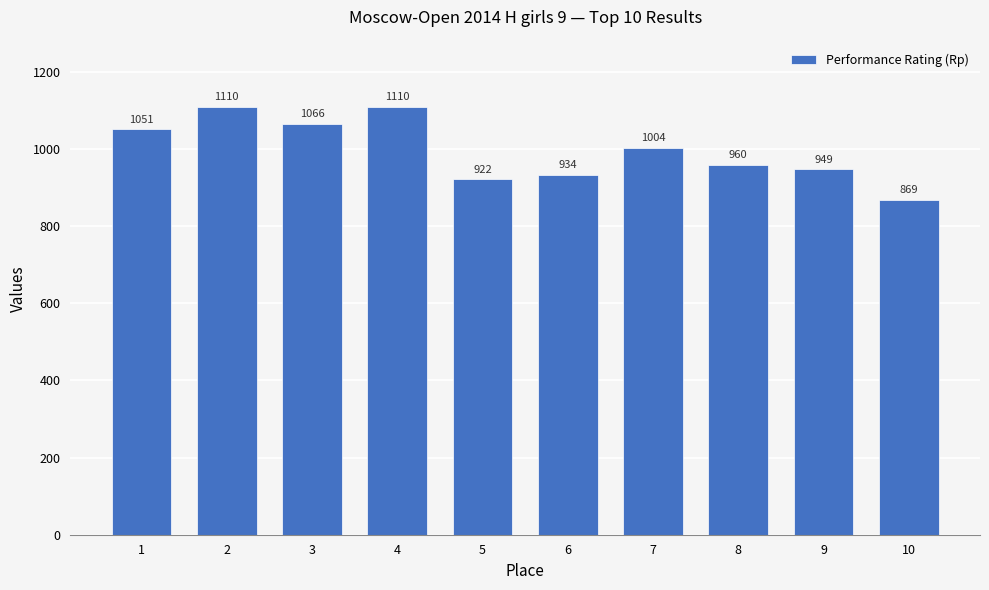

What is the smallest value displayed?

869